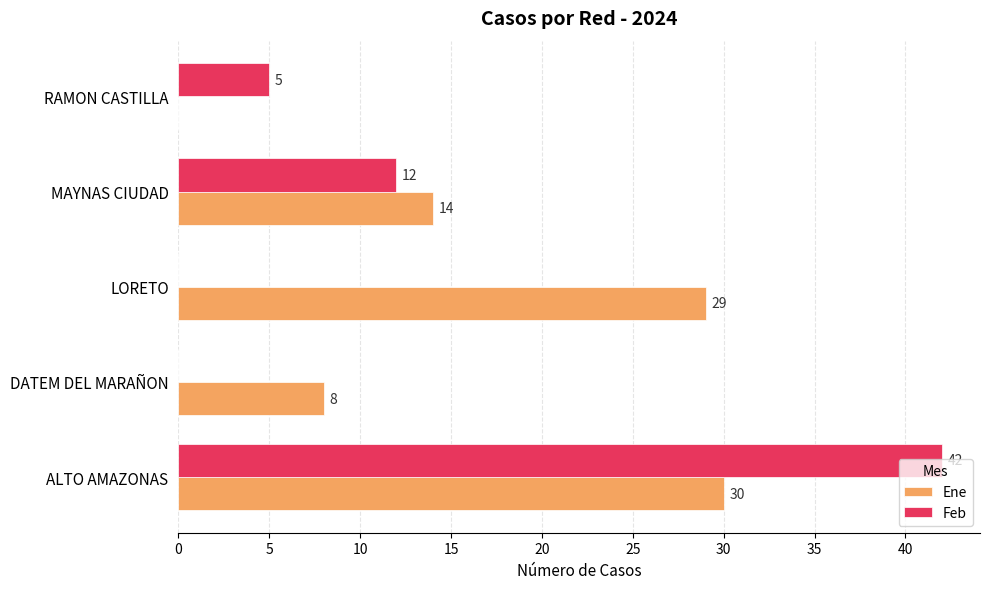

Is the value of Feb at DATEM DEL MARAÑON greater than the value of Ene at MAYNAS CIUDAD?

No